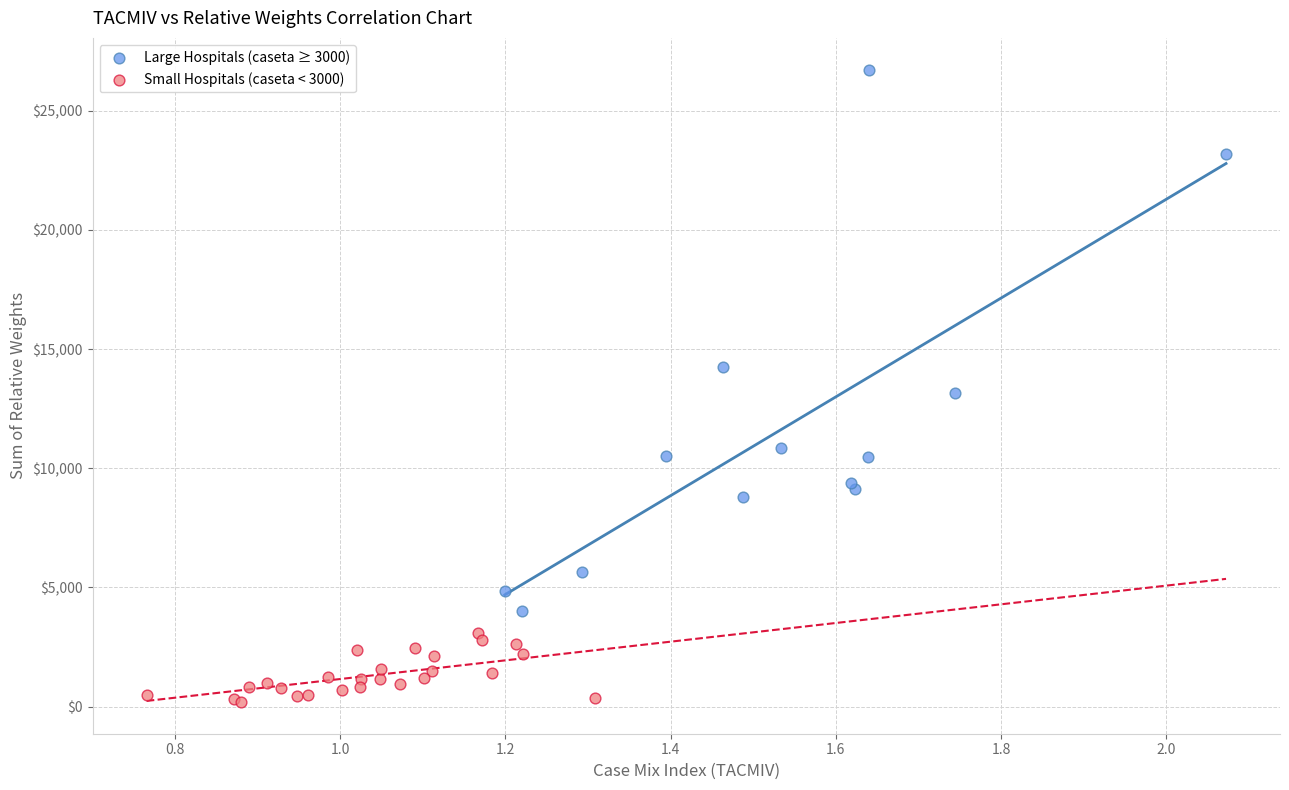

What are all the series names shown in the legend?

Large Hospitals (caseta ≥ 3000), Small Hospitals (caseta < 3000)